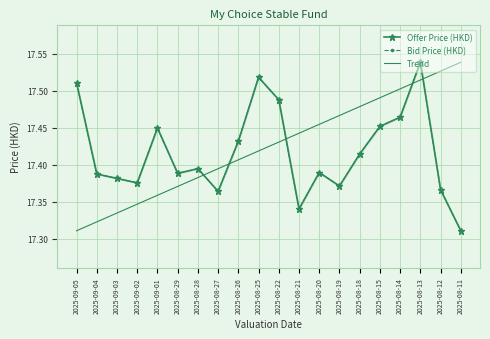

Count the Bid Price (HKD) values in the range 17 to 18.

20